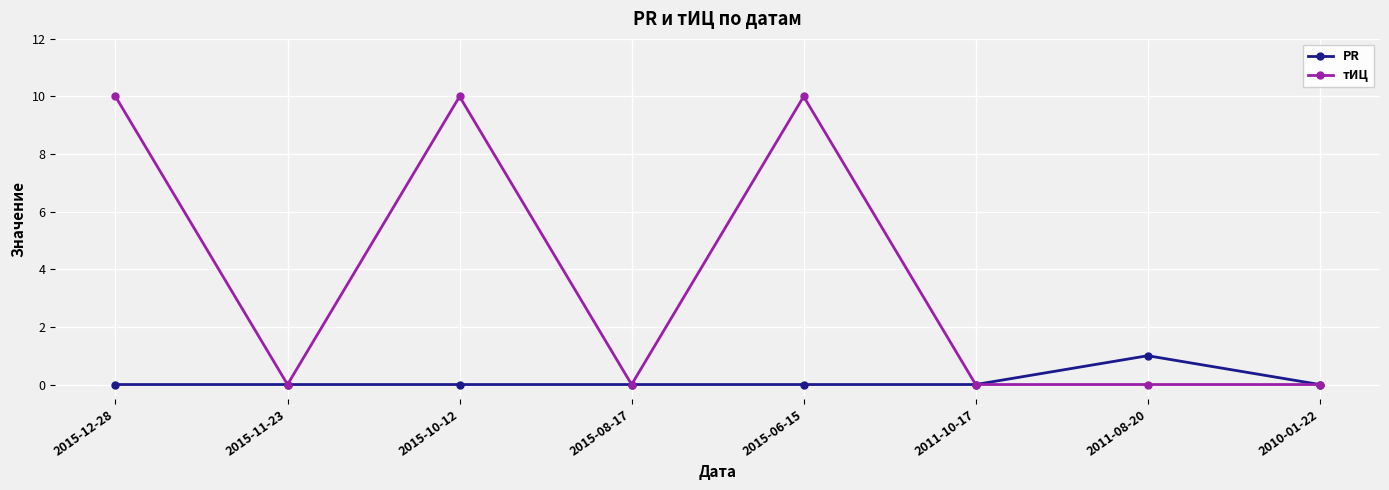

Where is the first local maximum for тИЦ?

2015-10-12